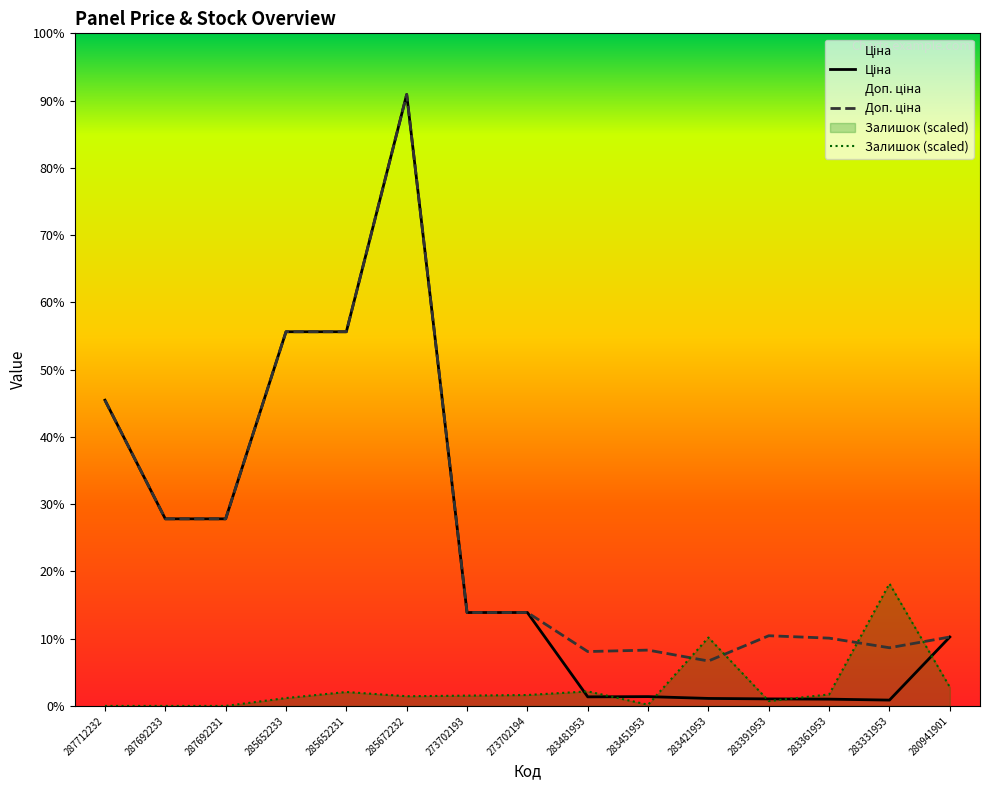

Rank the series at 283451953 from lowest to highest value.

Залишок, Ціна, Доп. ціна